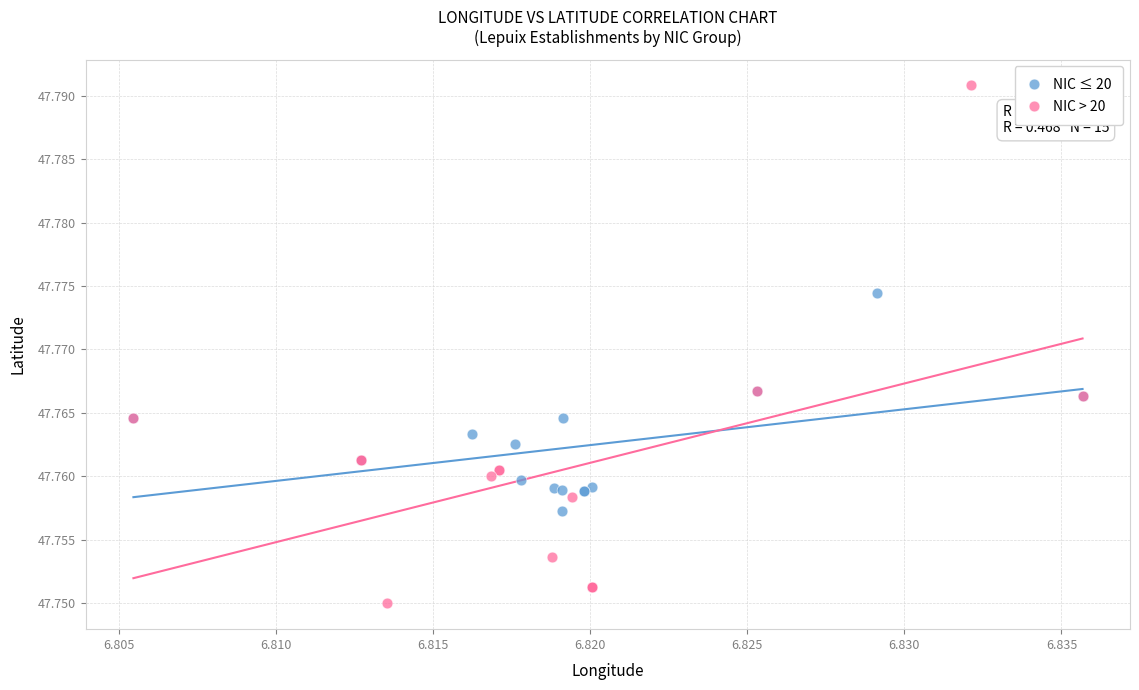

Which series contains the highest Y value?

NIC > 20